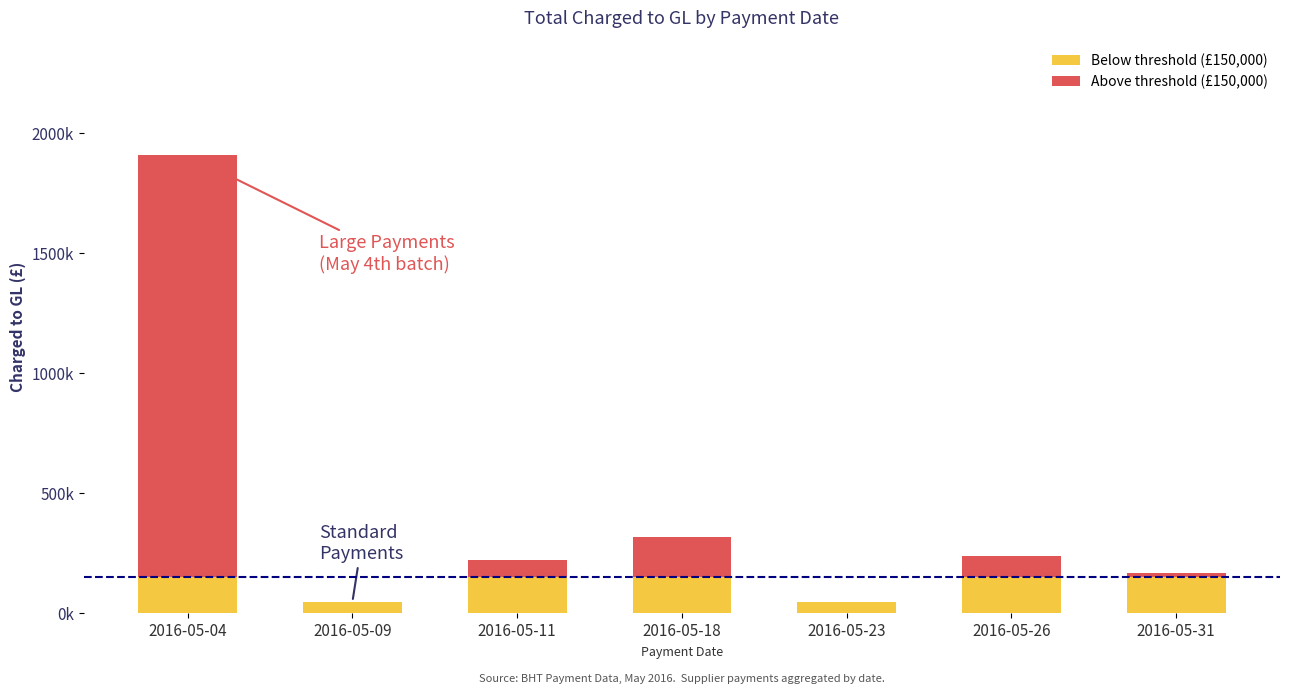

What is the sum of all Above threshold (£150,000) values?

2108178.1